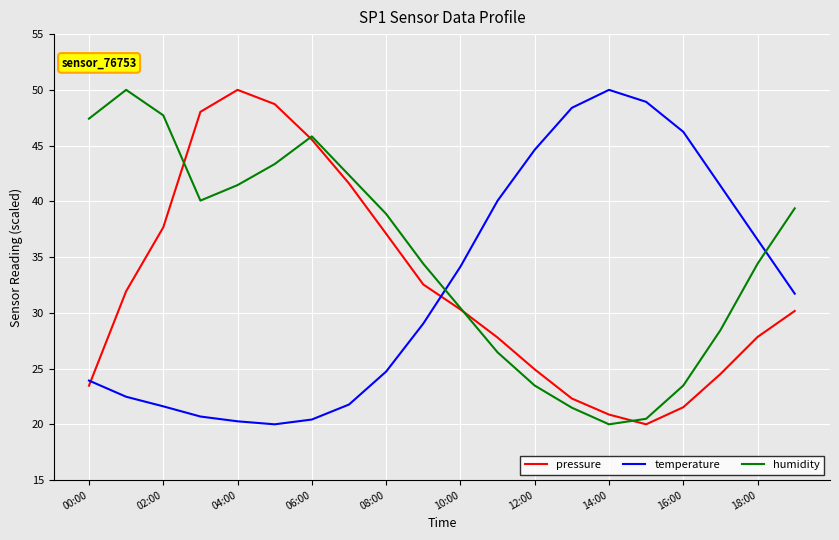

How many categories are shown in the chart?

20